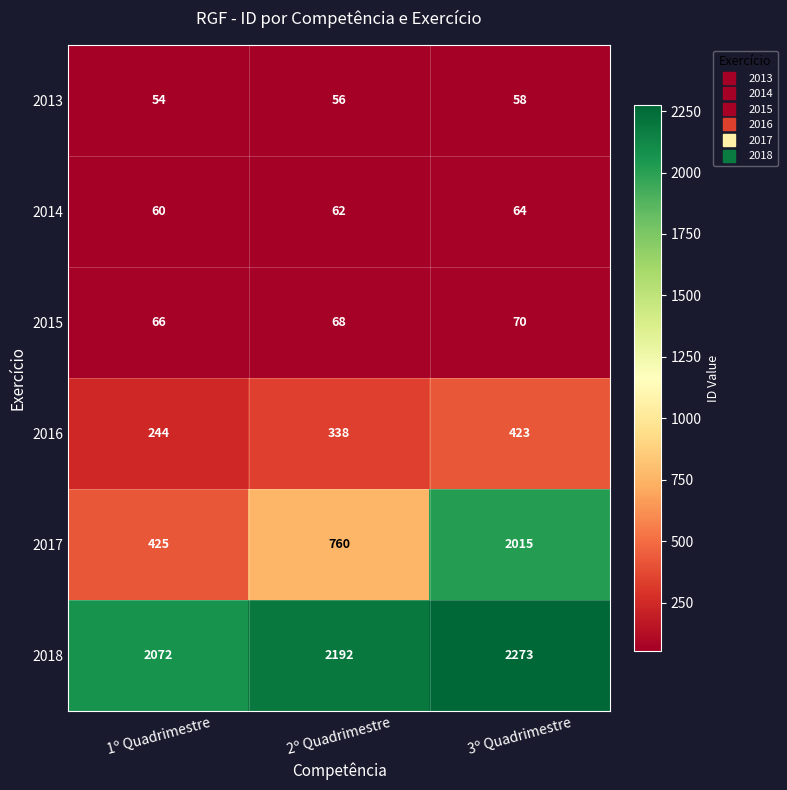

What is the spread (max minus min) of values at 1º Quadrimestre?

2018